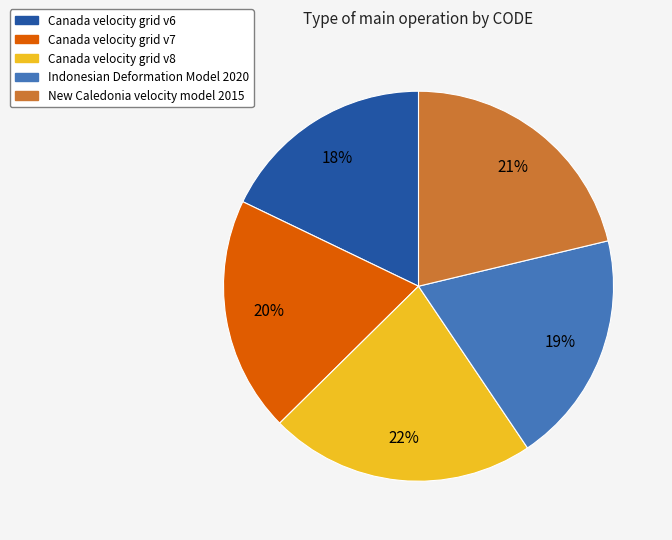

Do Indonesian Deformation Model 2020 and Canada velocity grid v7 together represent more than half of the pie?

No